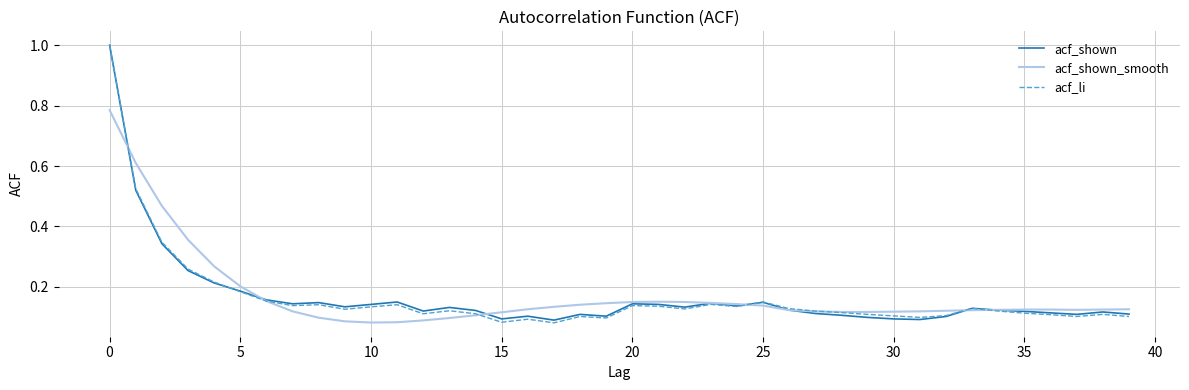

What is the maximum value shown in the chart?

1.0